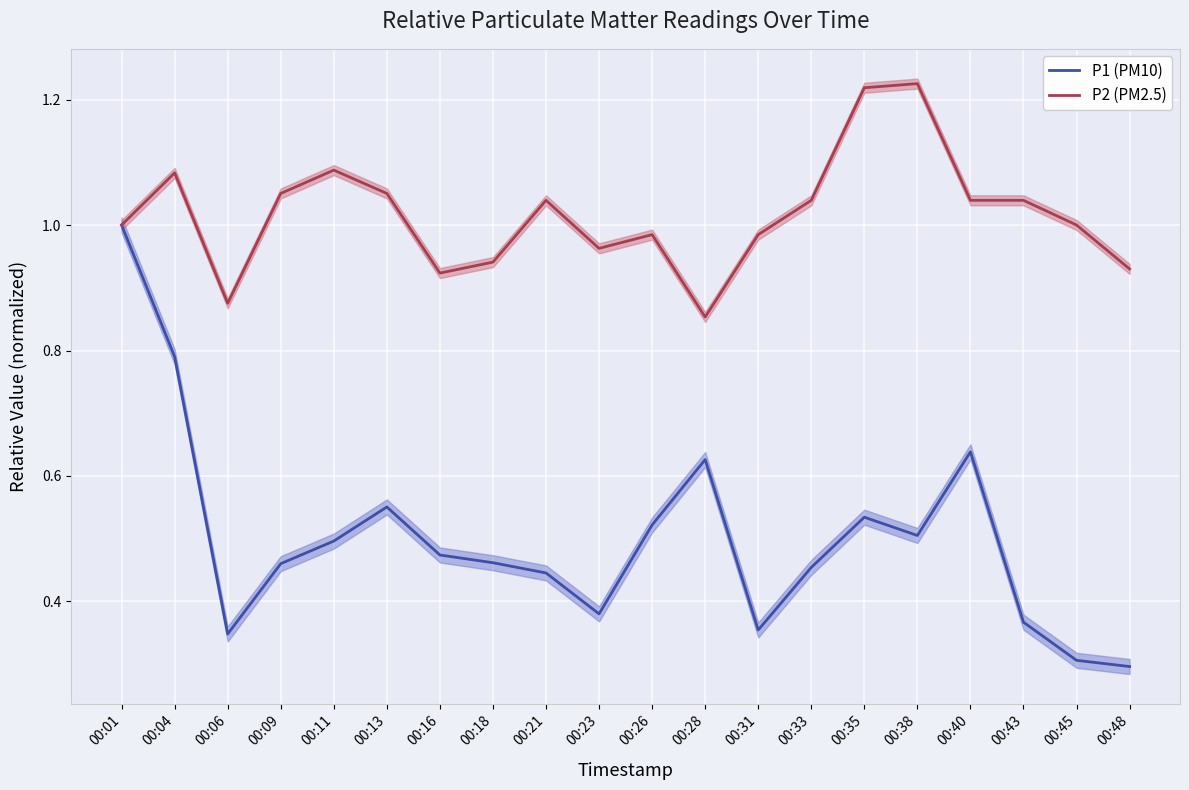

What are all the series names shown in the legend?

P1 (PM10), P2 (PM2.5)